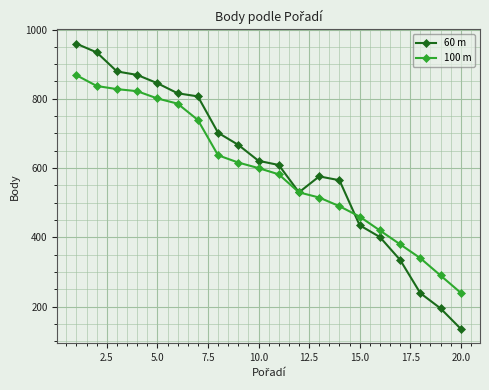

Which series has the largest range (max minus min)?

60 m